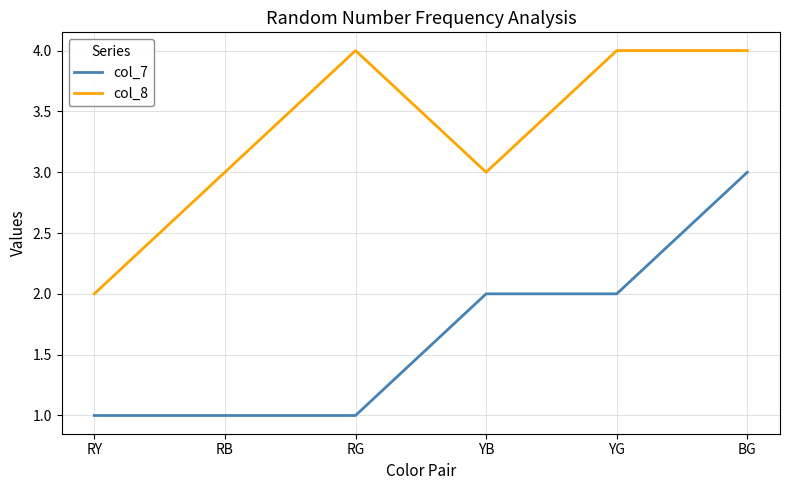

True or false: col_7 and col_8 cross at least once.

False